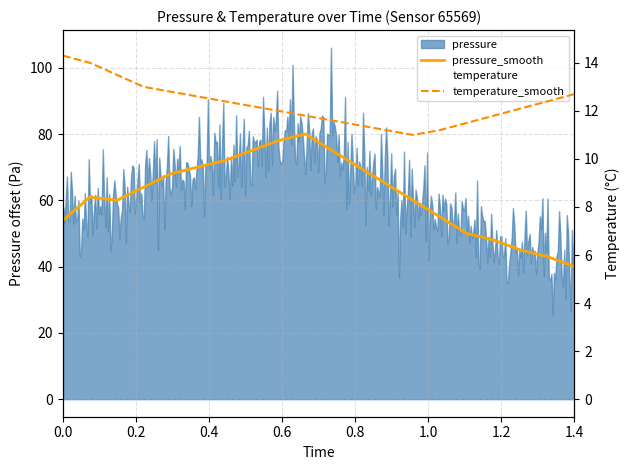

True or false: temperature_smooth and pressure_smooth cross at least once.

False